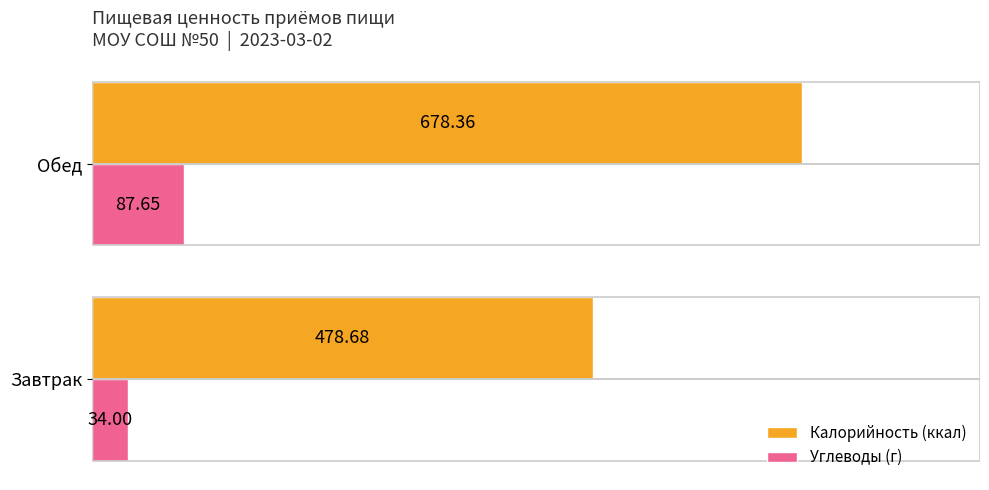

At which category is the sum across all series the highest?

Обед